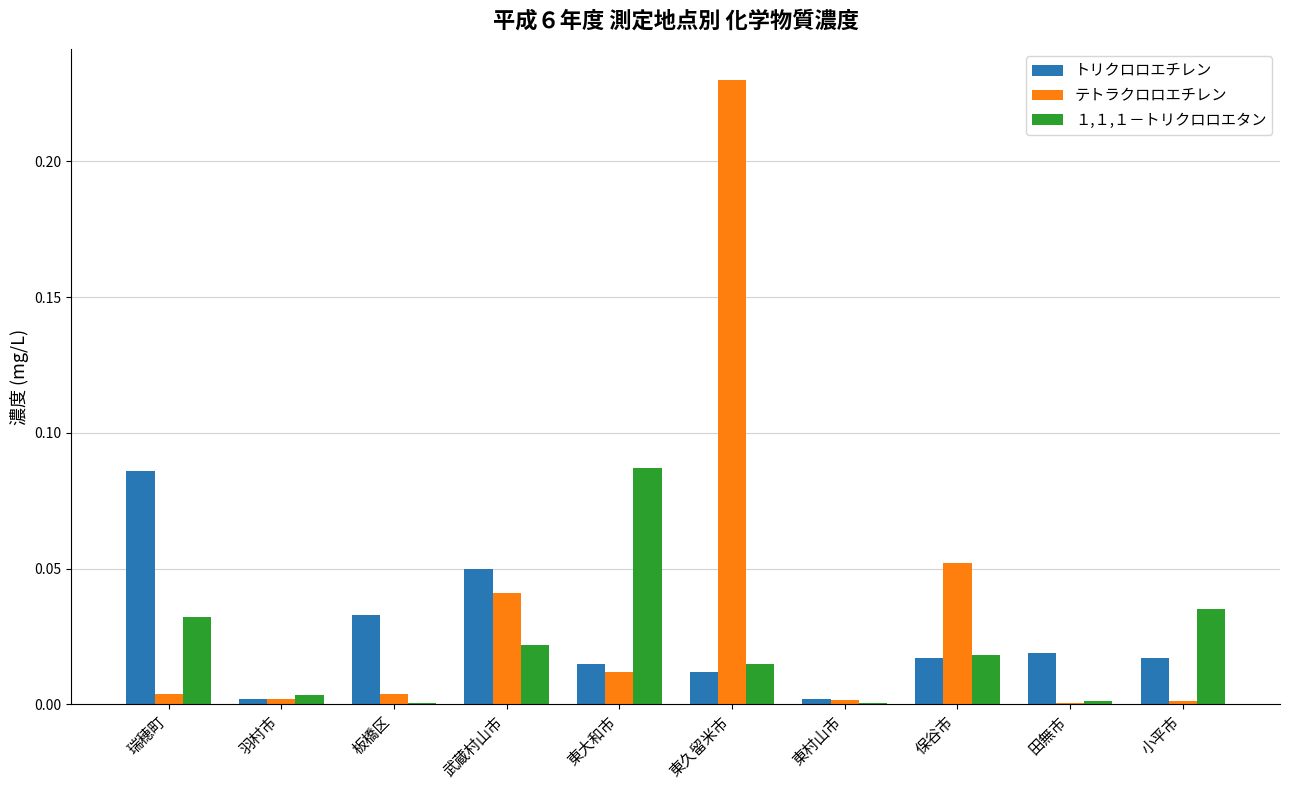

Are the bars horizontal?

No